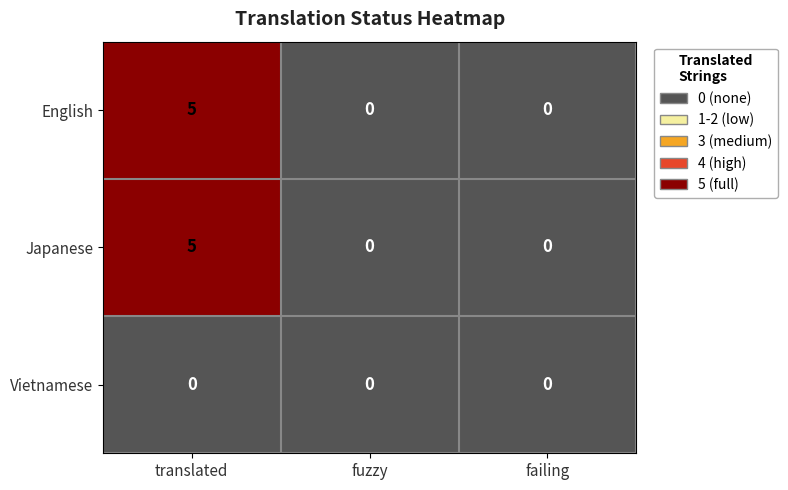

What is the difference between the highest and lowest values at translated?

5